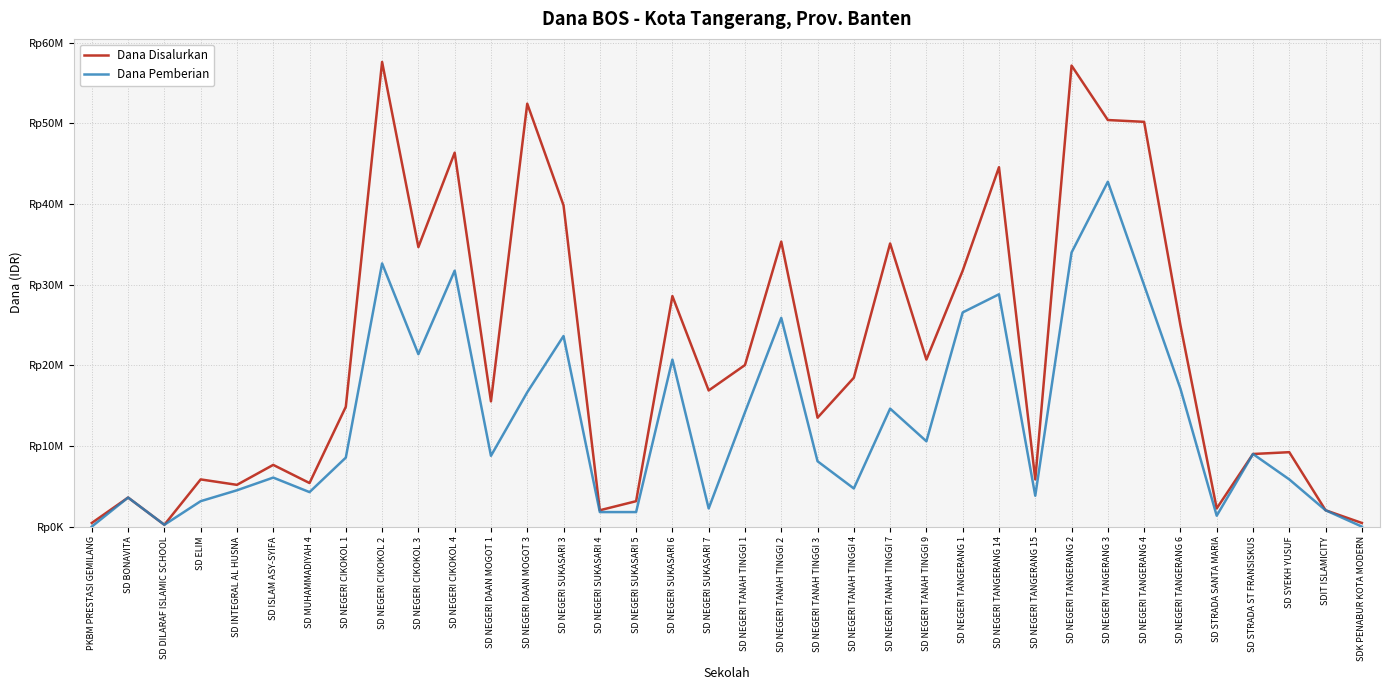

What are all the series names shown in the legend?

Dana Disalurkan, Dana Pemberian